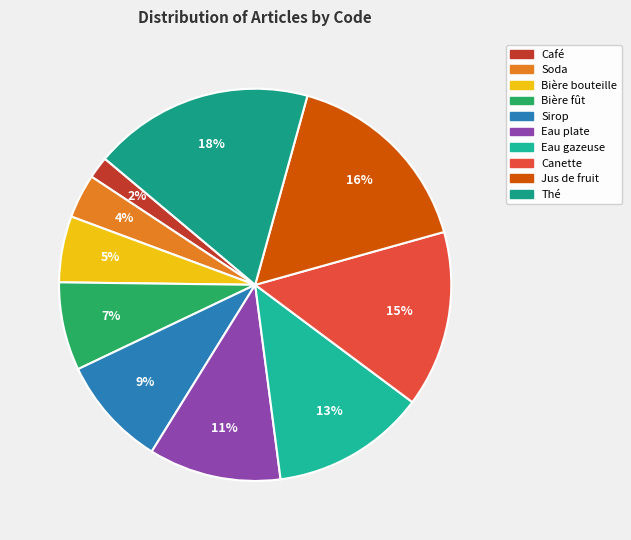

True or false: Thé accounts for 33% of the total.

False